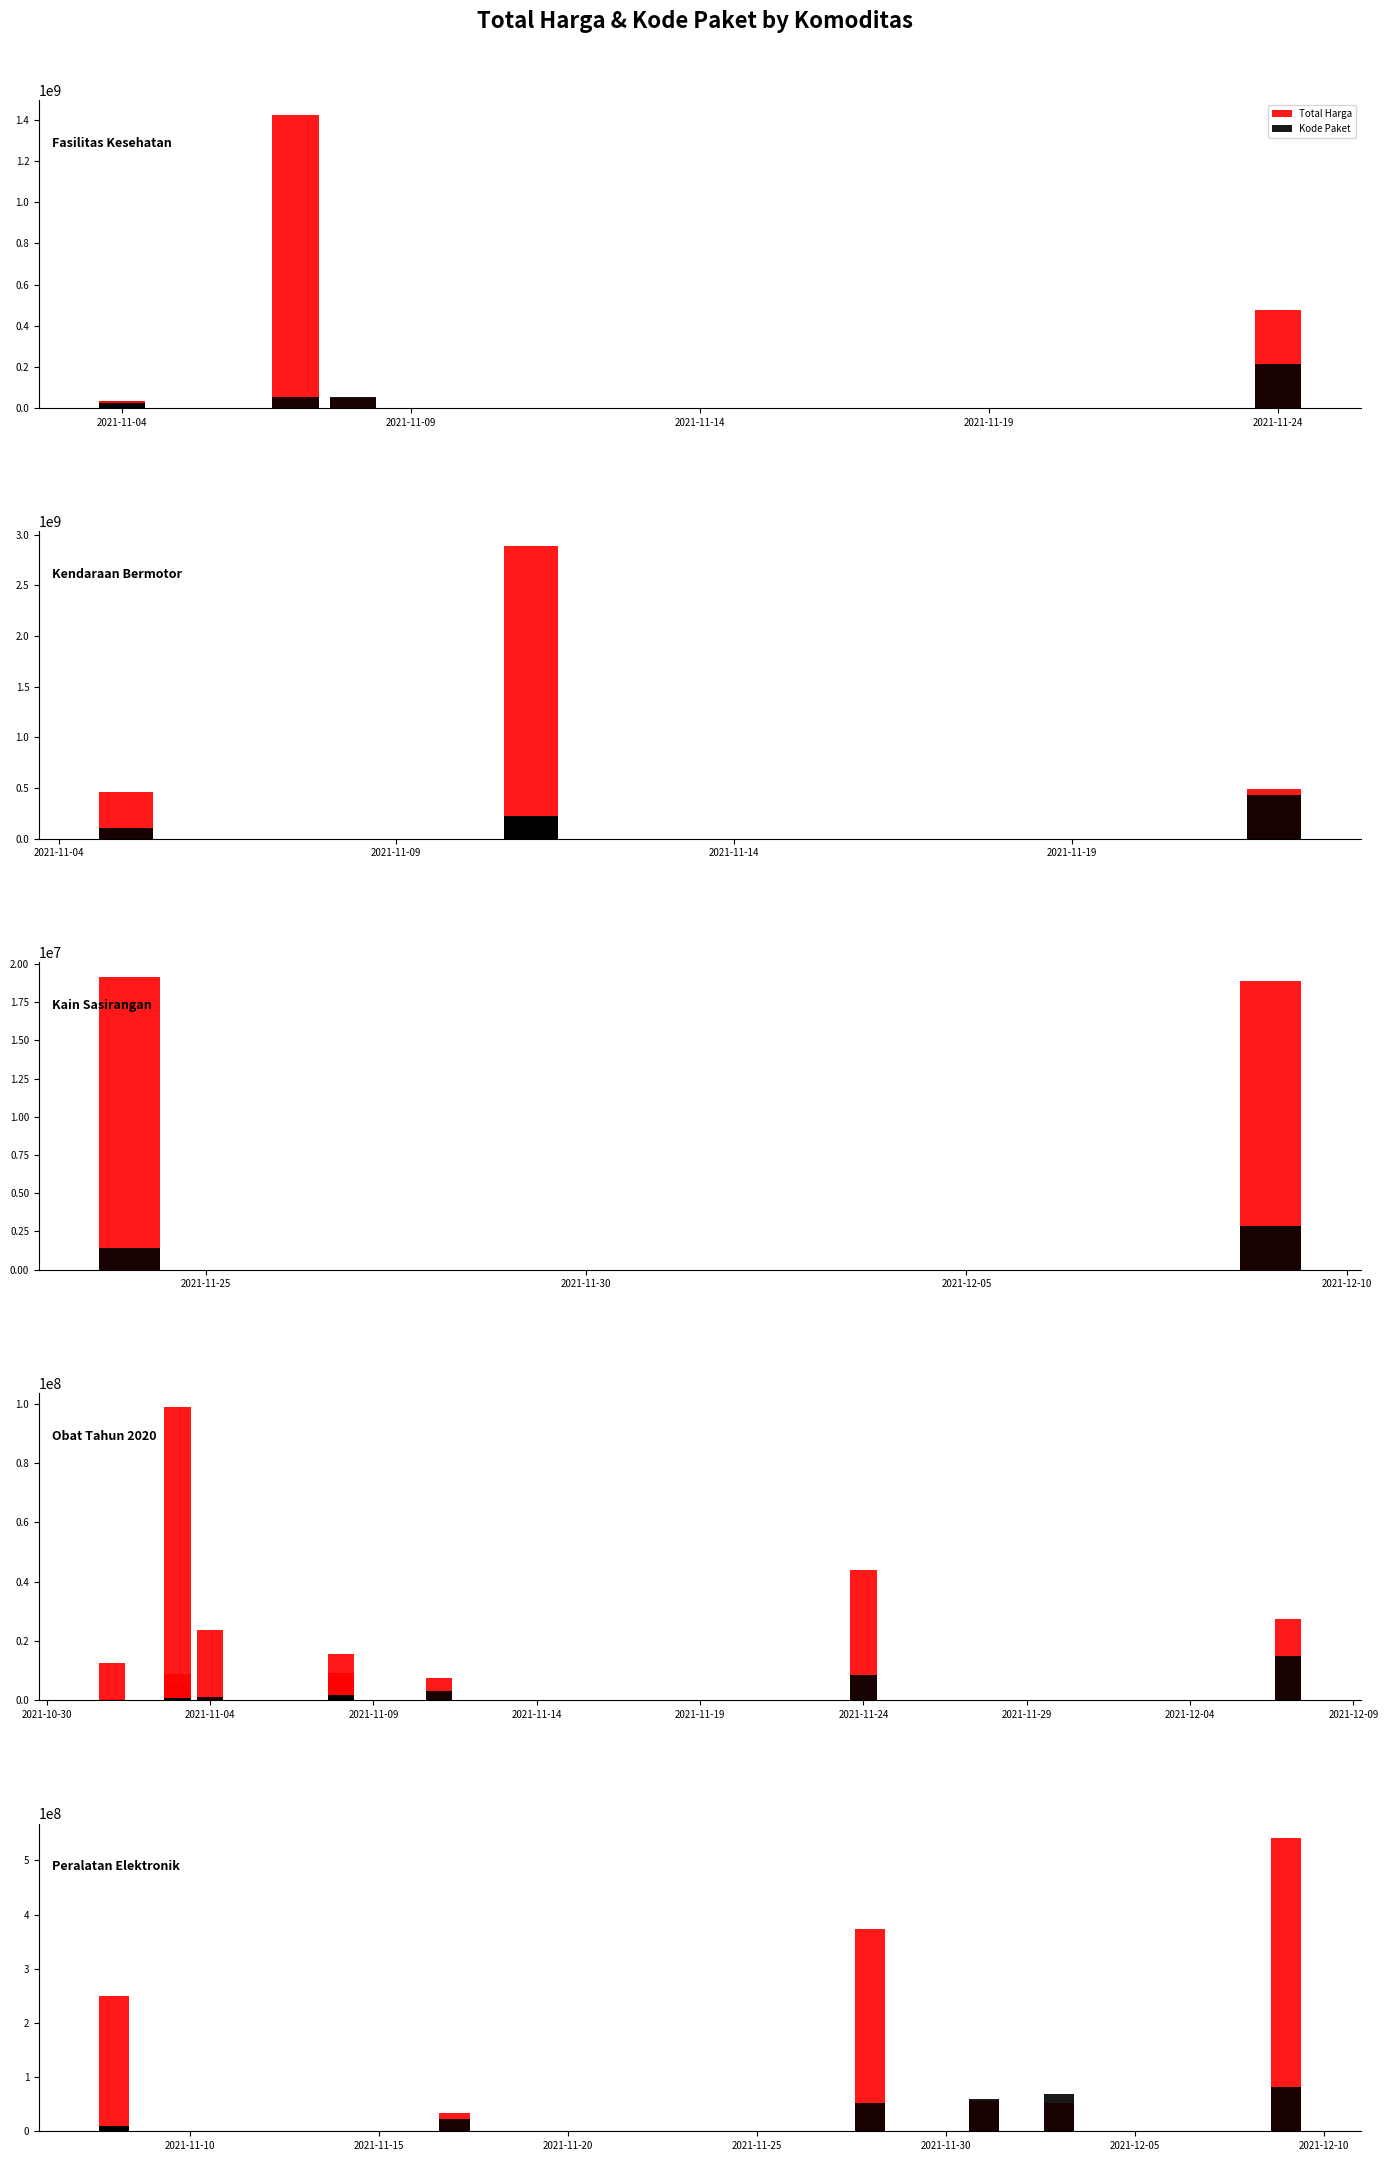

What is the difference between the Total Harga values at 2021-11-19 and 2021-11-04?

369054000.0